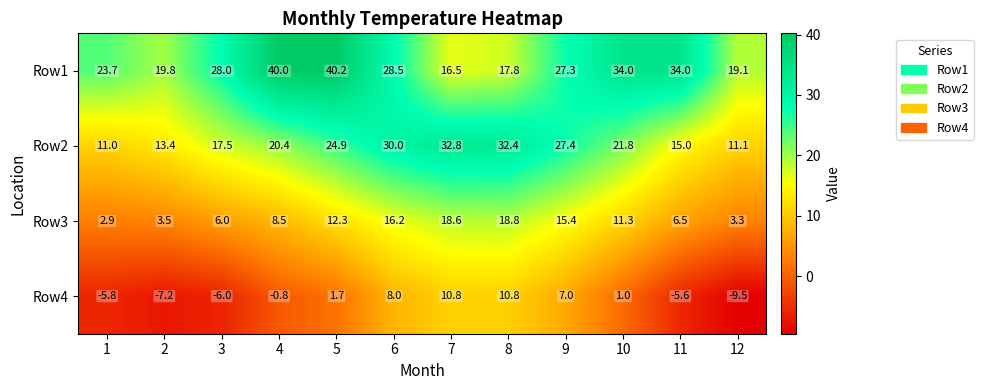

The Row1 series shows 37.2 at 1. True or false?

False